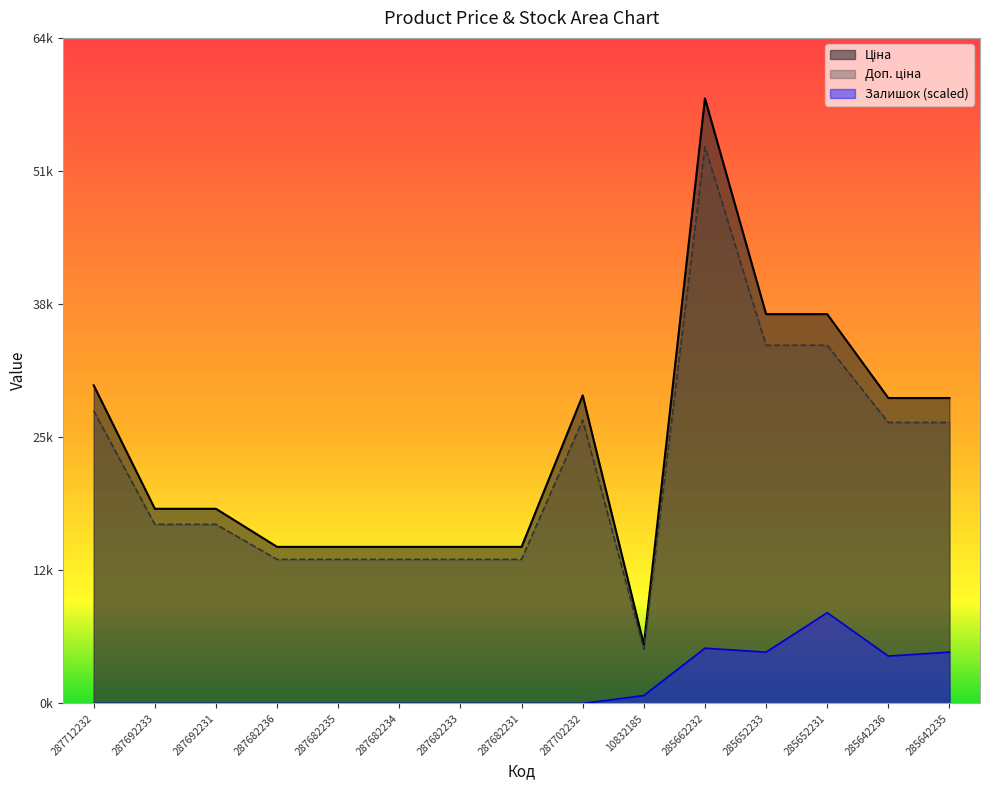

Reading left to right, list all the values displayed in this chart.

Ціна: 30717.1	18796.8	18796.8	15120.0	15120.0	15120.0	15120.0	15120.0	29747.2	5673.8	58426.5	37593.6	37593.6	29491.5	29491.5
Доп. ціна: 28259.8	17293.1	17293.1	13910.4	13910.4	13910.4	13910.4	13910.4	27367.5	5219.9	53752.4	34586.1	34586.1	27132.2	27132.2
Залишок: 0.0	0.0	0.0	0.0	0.0	0.0	0.0	0.0	0.0	762.1	5334.6	4953.6	8764.0	4572.5	4953.6